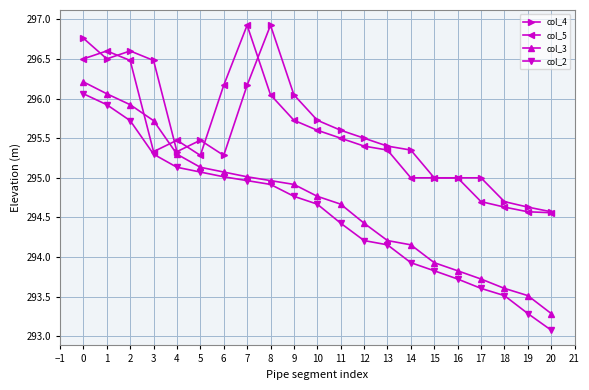

True or false: col_2 and col_4 intersect in this chart.

False